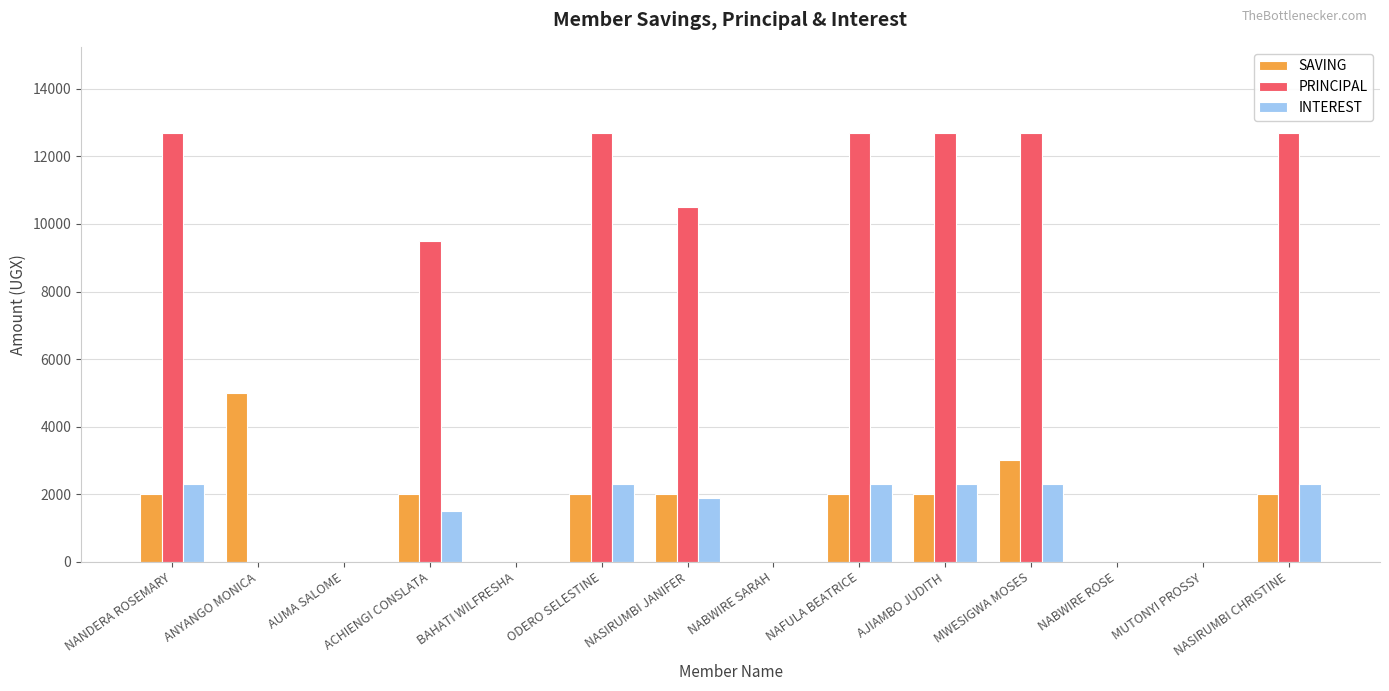

Reading right to left, extract all data points from this chart.

SAVING: NASIRUMBI CHRISTINE=2000	MUTONYI PROSSY=0	NABWIRE ROSE=0	MWESIGWA MOSES=3000	AJIAMBO JUDITH=2000	NAFULA BEATRICE=2000	NABWIRE SARAH=0	NASIRUMBI JANIFER=2000	ODERO SELESTINE=2000	BAHATI WILFRESHA=0	ACHIENGI CONSLATA=2000	AUMA SALOME=0	ANYANGO MONICA=5000	NANDERA ROSEMARY=2000
PRINCIPAL: NASIRUMBI CHRISTINE=12700	MUTONYI PROSSY=0	NABWIRE ROSE=0	MWESIGWA MOSES=12700	AJIAMBO JUDITH=12700	NAFULA BEATRICE=12700	NABWIRE SARAH=0	NASIRUMBI JANIFER=10500	ODERO SELESTINE=12700	BAHATI WILFRESHA=0	ACHIENGI CONSLATA=9500	AUMA SALOME=0	ANYANGO MONICA=0	NANDERA ROSEMARY=12700
INTEREST: NASIRUMBI CHRISTINE=2300	MUTONYI PROSSY=0	NABWIRE ROSE=0	MWESIGWA MOSES=2300	AJIAMBO JUDITH=2300	NAFULA BEATRICE=2300	NABWIRE SARAH=0	NASIRUMBI JANIFER=1900	ODERO SELESTINE=2300	BAHATI WILFRESHA=0	ACHIENGI CONSLATA=1500	AUMA SALOME=0	ANYANGO MONICA=0	NANDERA ROSEMARY=2300